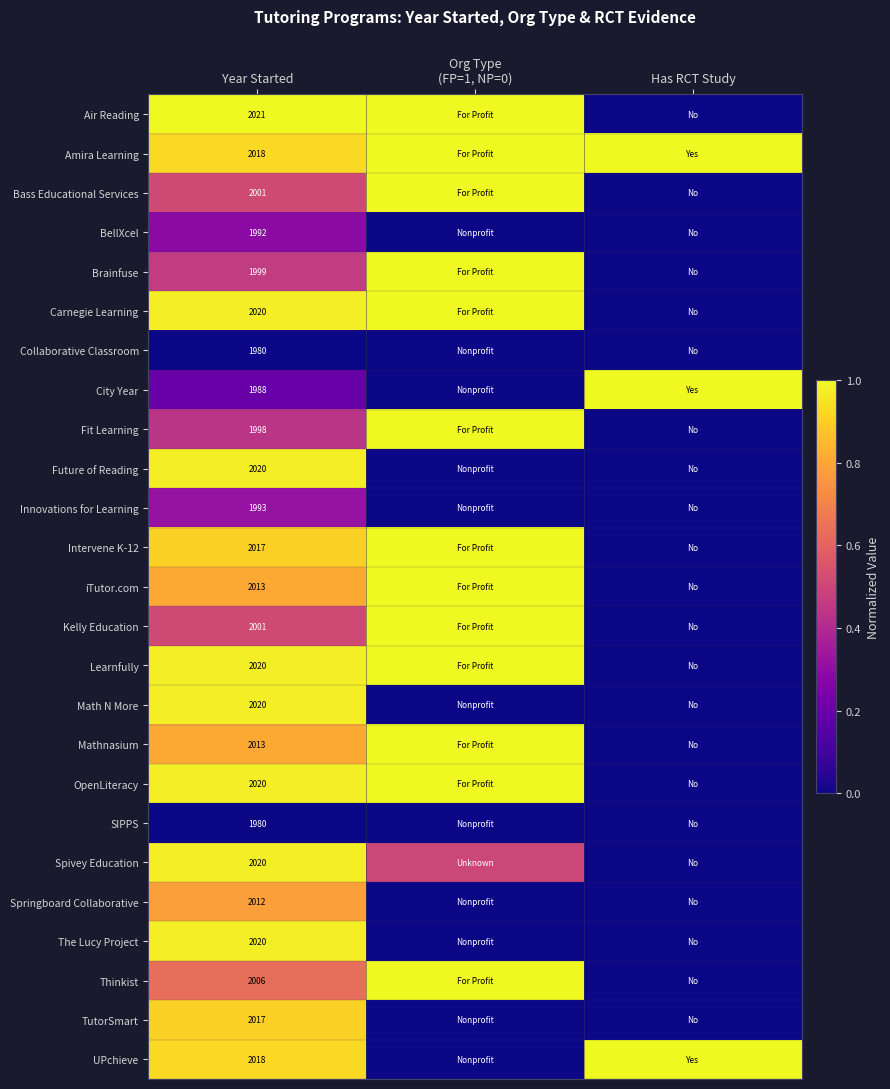

The value of Learnfully at Year Started is 574.7. True or false?

False